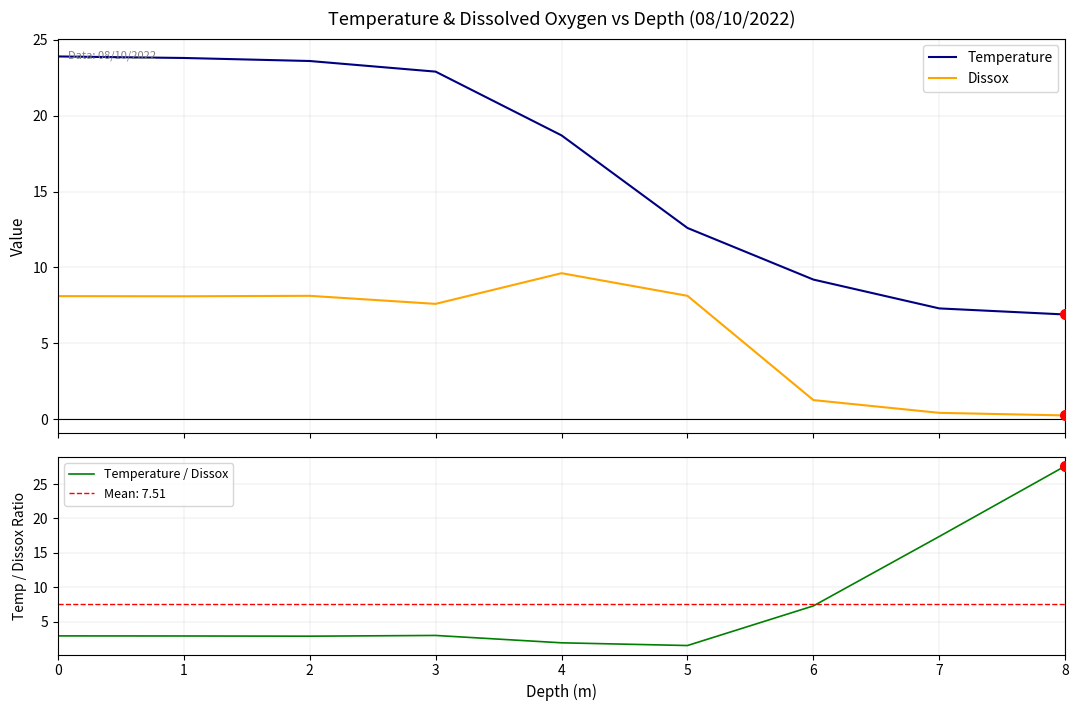

What is the lowest value of the Temperature series?

6.9